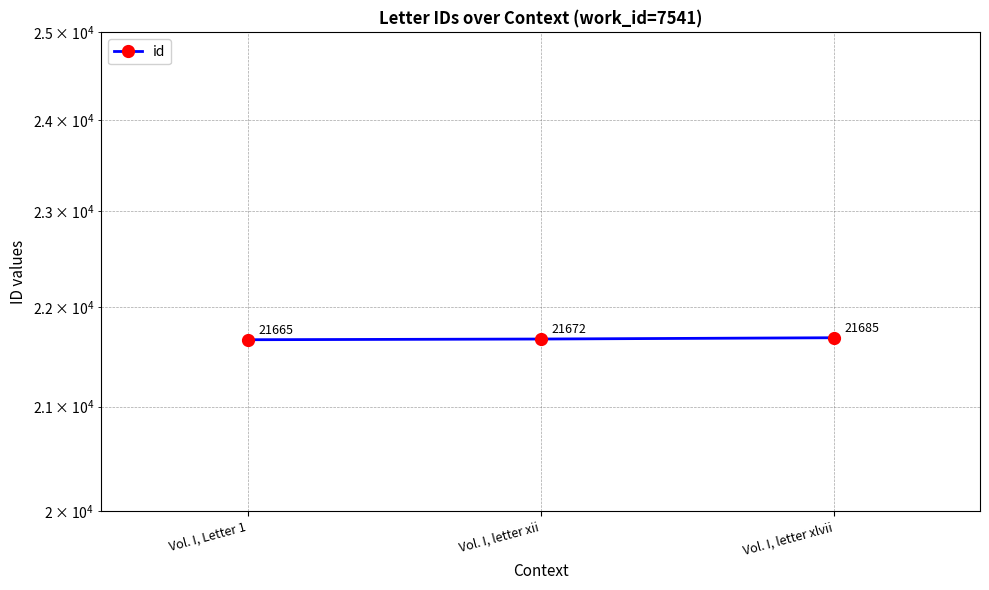

What is the label of the 3rd point from the left?

Vol. I, letter xlvii